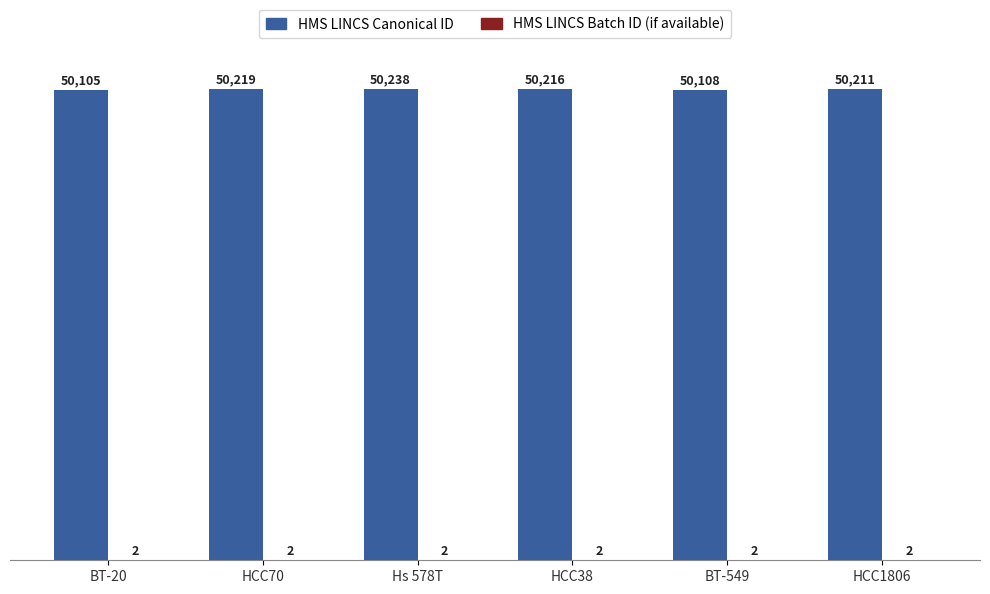

Which series changed the most between BT-20 and HCC70?

HMS LINCS Canonical ID